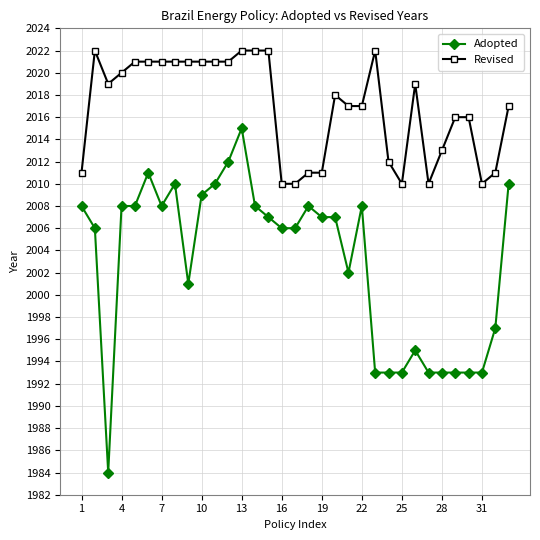

What is the value of the Revised point at the 30th from the left?

2016